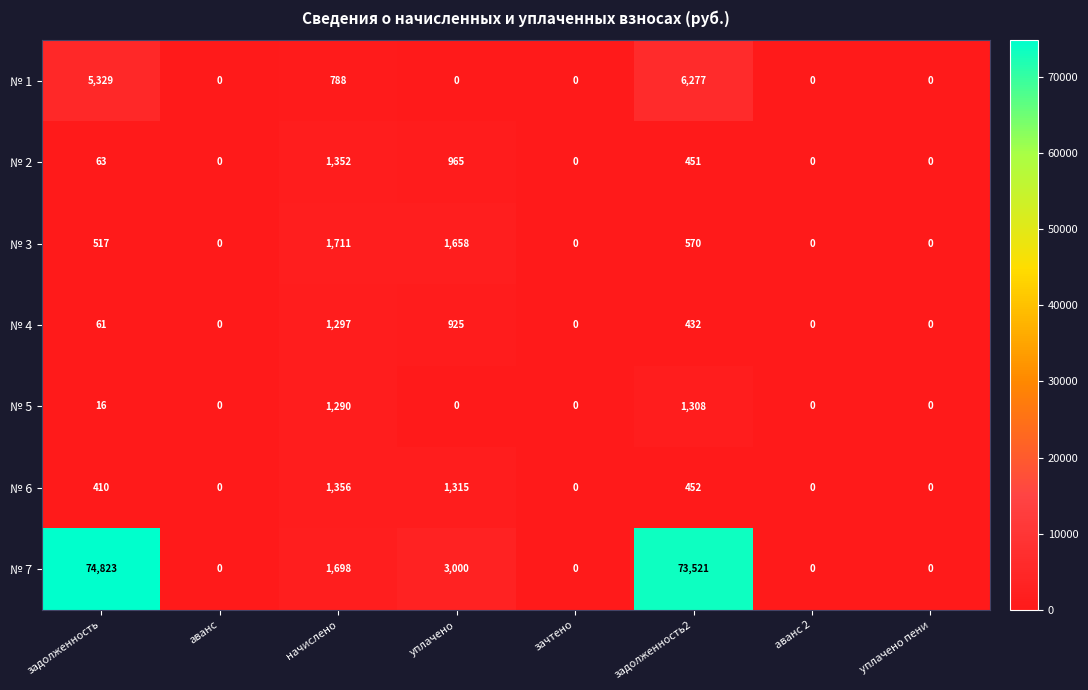

What is the average value of the № 3 series?

557